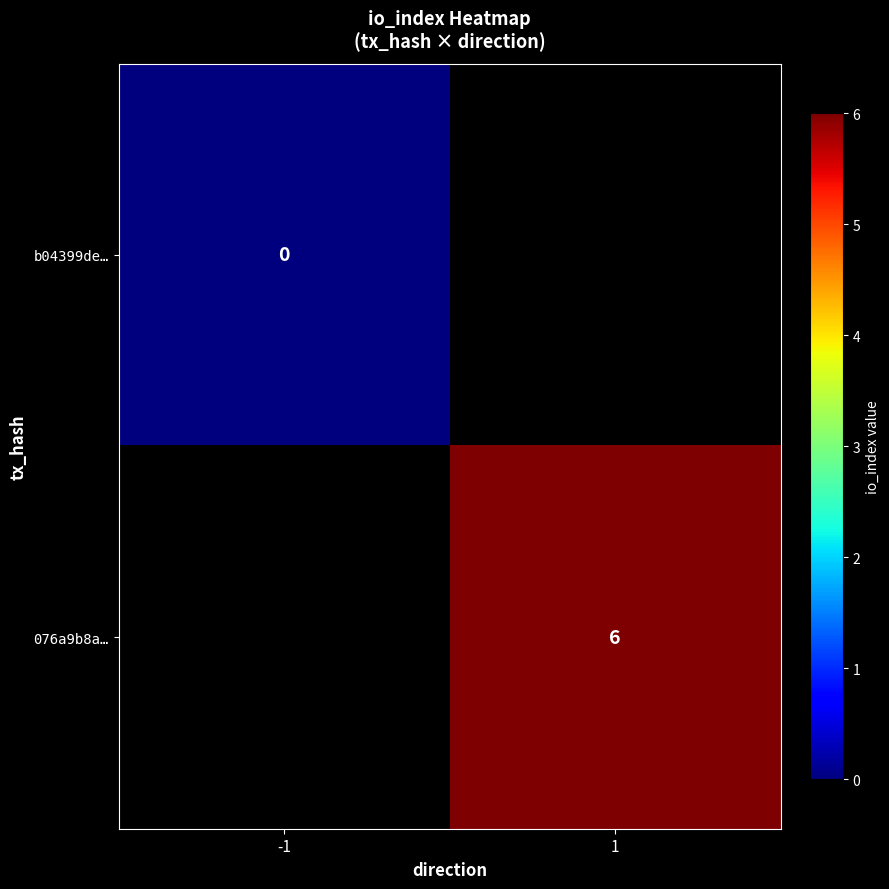

Which has a higher value, -1 or 1?

1